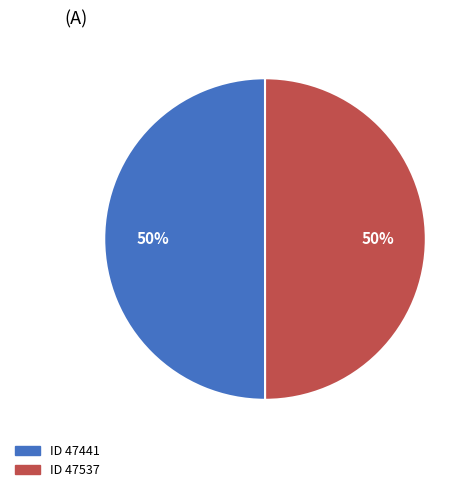

To the nearest percent, what is the average slice percentage?

50%